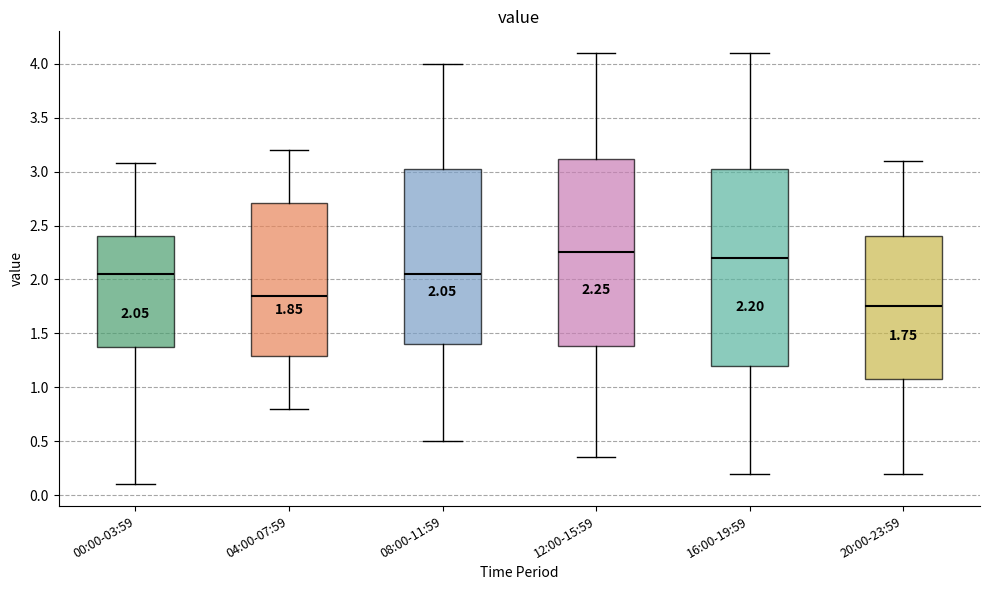

Which box has the lowest median line?

20:00-23:59